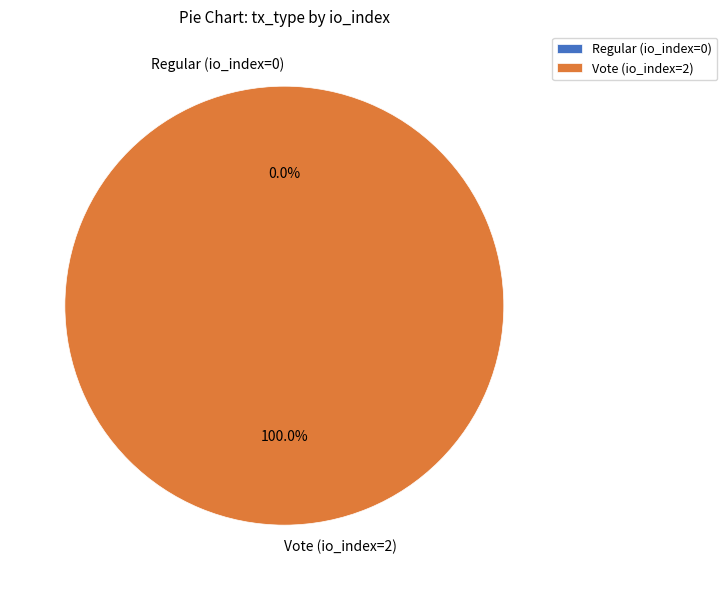

To the nearest percent, what is the combined percentage of Regular (io_index=0) and Vote (io_index=2)?

100%